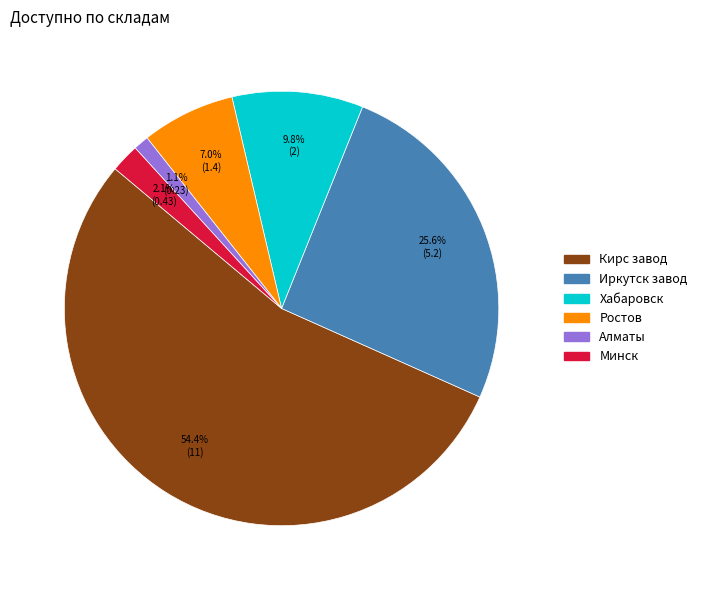

What is the smallest slice in the pie chart?

Алматы